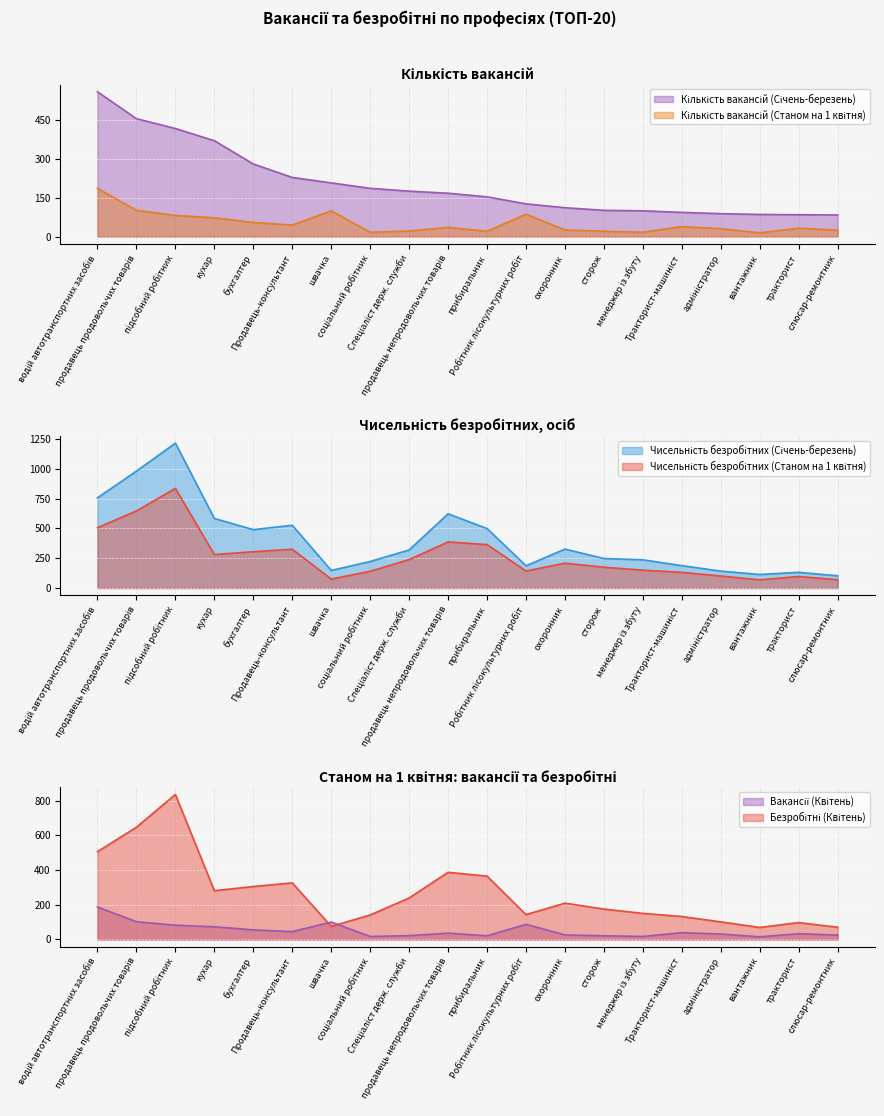

Which series has the largest total across all categories?

Чисельність безробітних (Січень-березень)